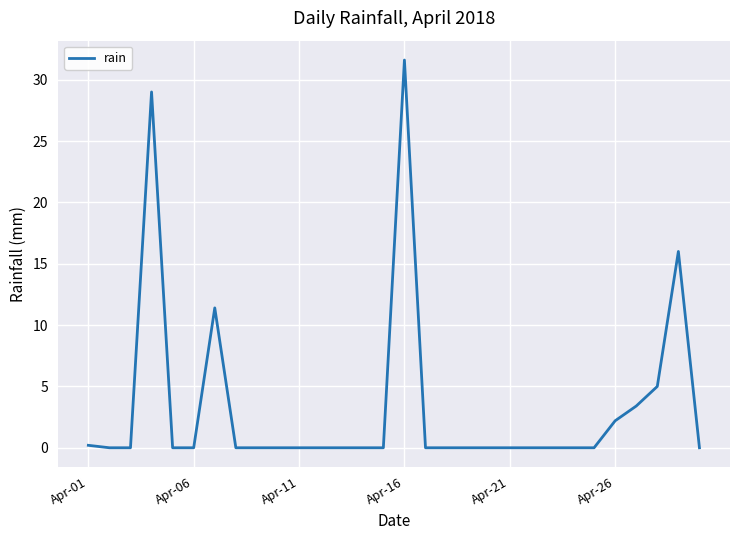

What is the average value?

3.3